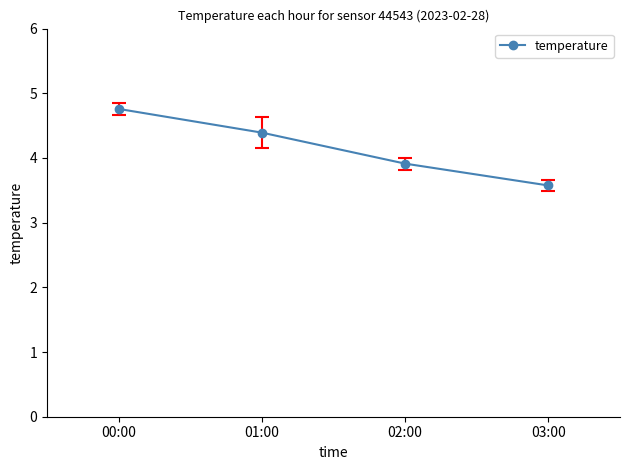

What is the greatest value displayed?

4.8